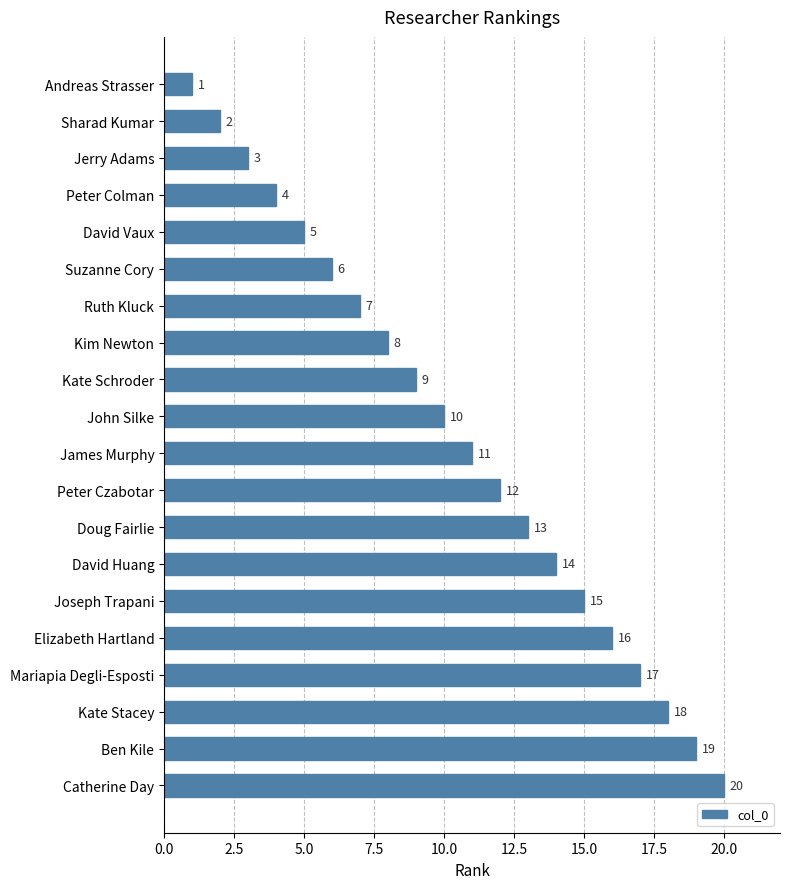

List the labels in order of value, largest first.

Catherine Day, Ben Kile, Kate Stacey, Mariapia Degli-Esposti, Elizabeth Hartland, Joseph Trapani, David Huang, Doug Fairlie, Peter Czabotar, James Murphy, John Silke, Kate Schroder, Kim Newton, Ruth Kluck, Suzanne Cory, David Vaux, Peter Colman, Jerry Adams, Sharad Kumar, Andreas Strasser